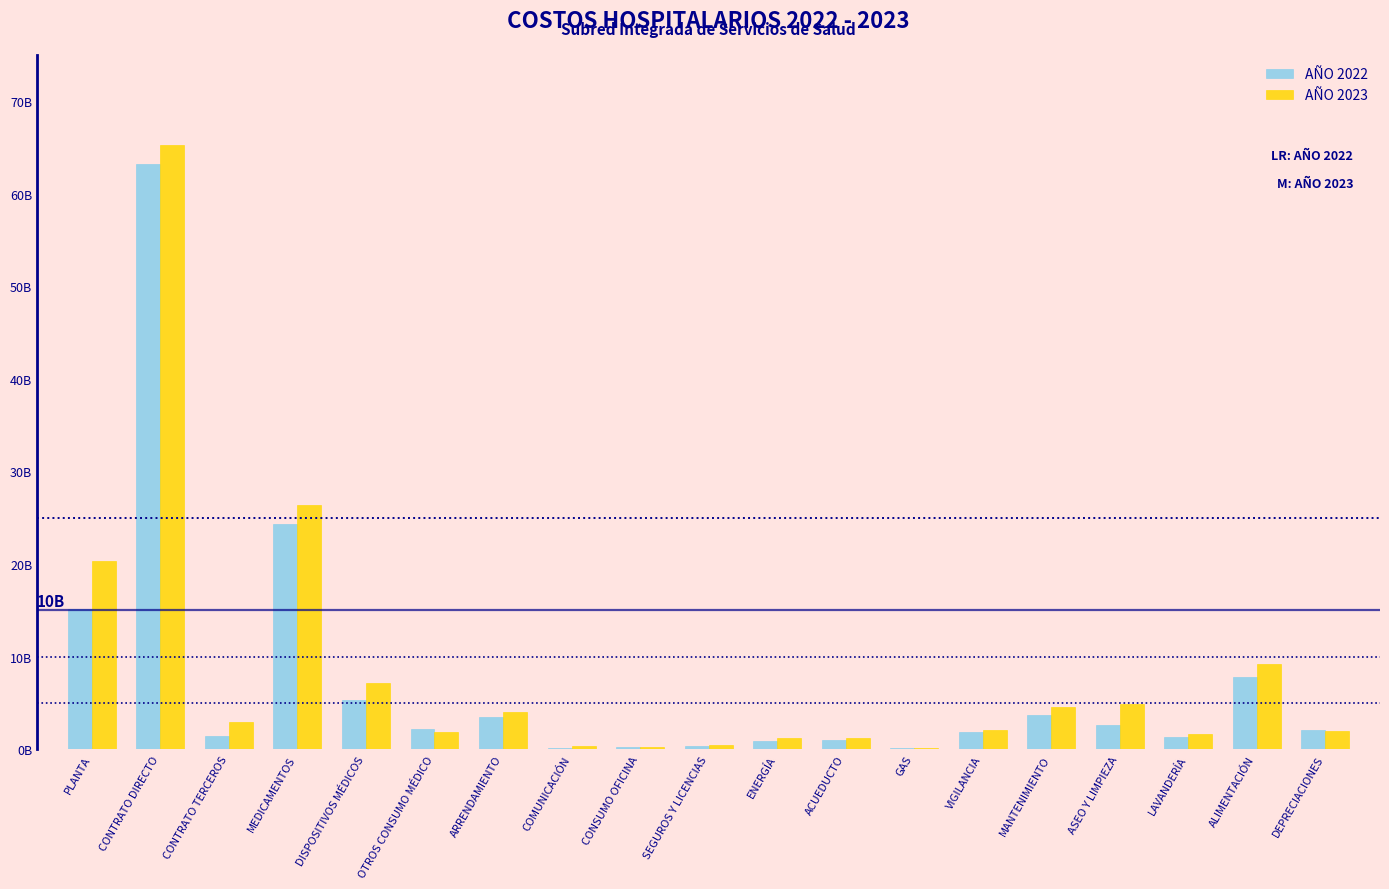

Does the chart contain stacked bars?

No